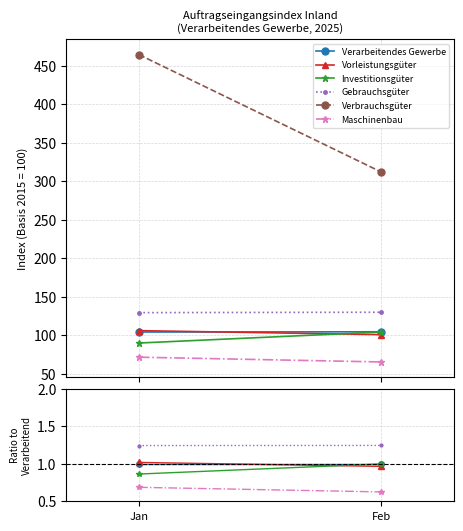

Where is Verarbeitendes Gewerbe nearest to the value 1?

Jan